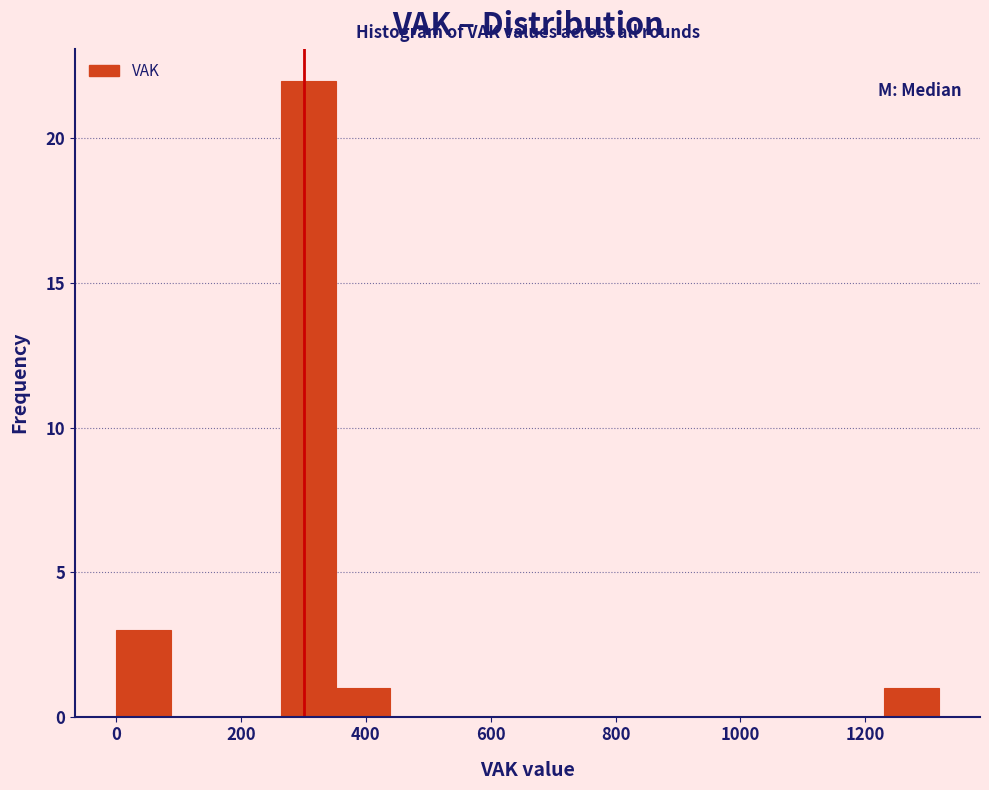

Reading left to right, list every bar in this chart as the range it spans on the x-axis followed by its height. Neither the bar edges nor the heights are printed on the chart, so give them approximately, as read against the axes.

0 to 80: 3
80 to 180: 0
180 to 260: 0
260 to 360: 22
360 to 440: 1
440 to 520: 0
520 to 620: 0
620 to 700: 0
700 to 800: 0
800 to 880: 0
880 to 960: 0
960 to 1060: 0
1060 to 1140: 0
1140 to 1240: 0
1240 to 1320: 1